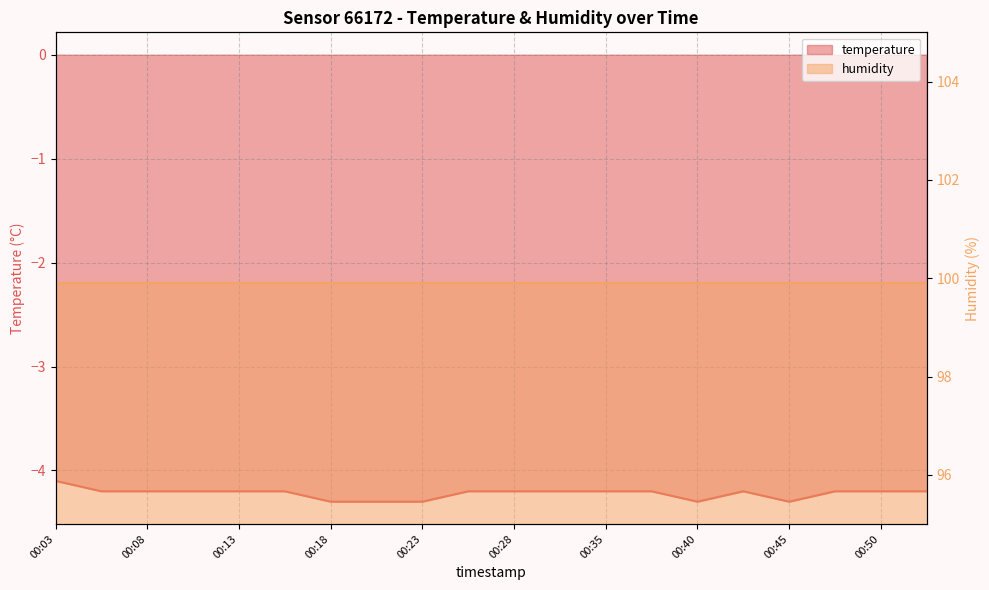

Rank the categories by value from lowest to highest.

00:18, 00:21, 00:23, 00:40, 00:45, 00:06, 00:08, 00:11, 00:13, 00:16, 00:26, 00:28, 00:33, 00:35, 00:38, 00:43, 00:48, 00:50, 00:52, 00:03